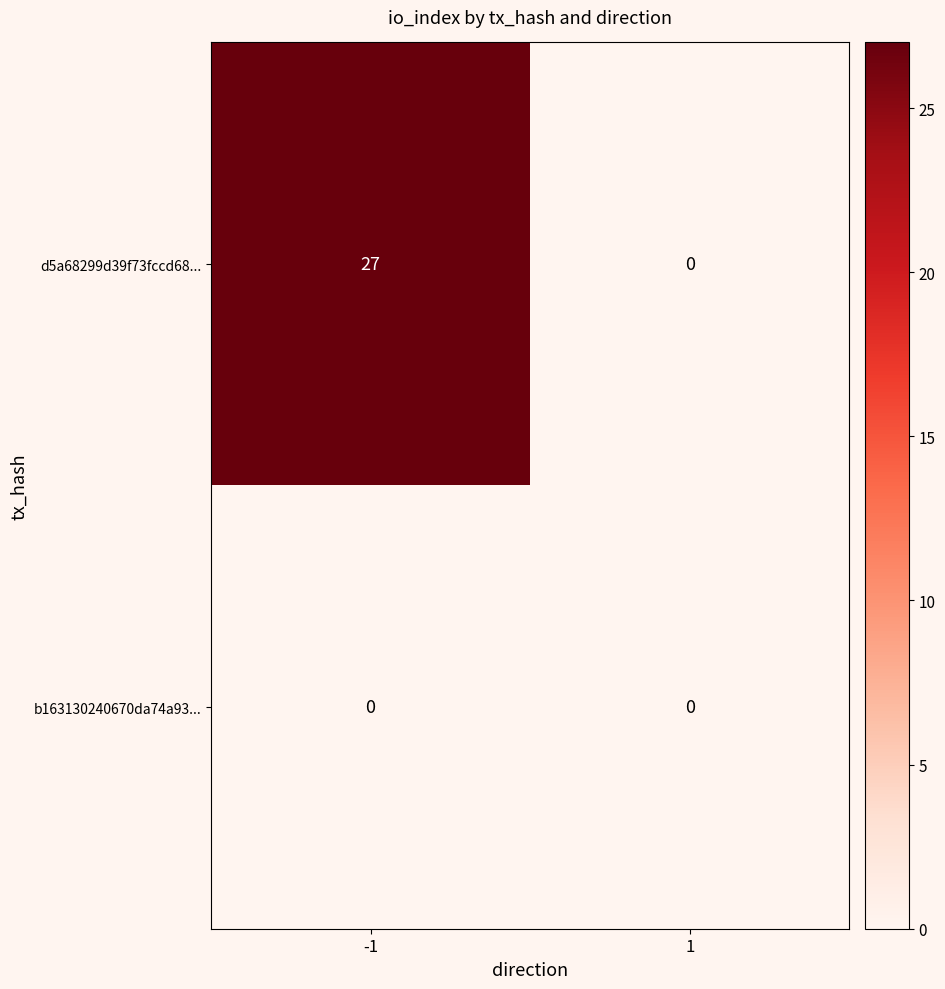

True or false: b163130240670da74a93... has a value of 0 at -1.

True